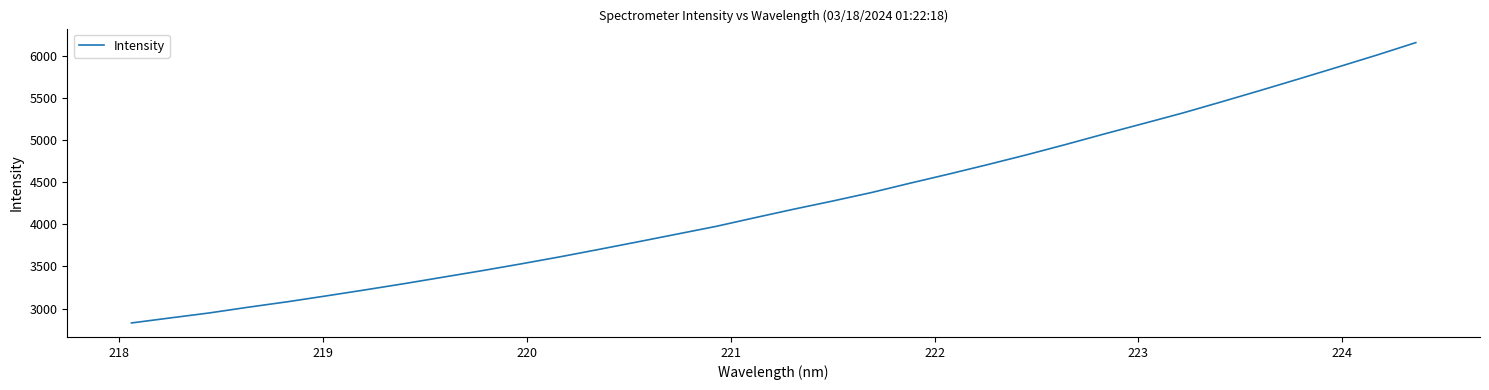

What is the difference between the second highest and minimum values?

3180.2